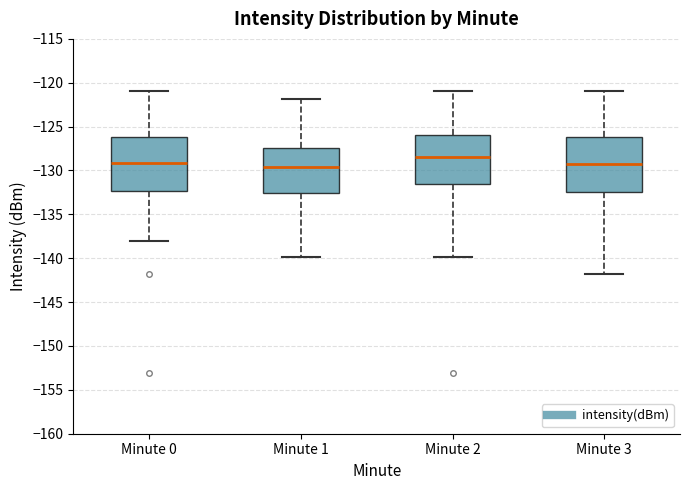

Reading left to right, read every box against the y-axis: the position of its median line, the range the box covers, and the ends of its whiskers. The values are not printed on the chart, so give them approximately, as read against the axis.

Minute 0: median -129.0, box -132.5 to -126.0, whiskers -138.0 to -121.0
Minute 1: median -129.5, box -132.5 to -127.5, whiskers -140.0 to -122.0
Minute 2: median -128.5, box -131.5 to -126.0, whiskers -140.0 to -121.0
Minute 3: median -129.5, box -132.5 to -126.0, whiskers -142.0 to -121.0